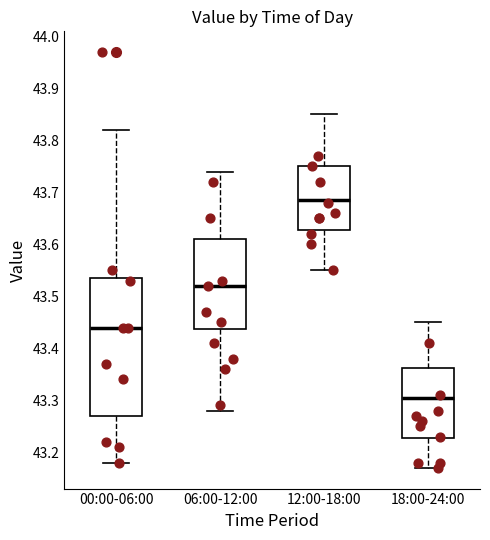

Which box's median line is the lowest?

18:00-24:00